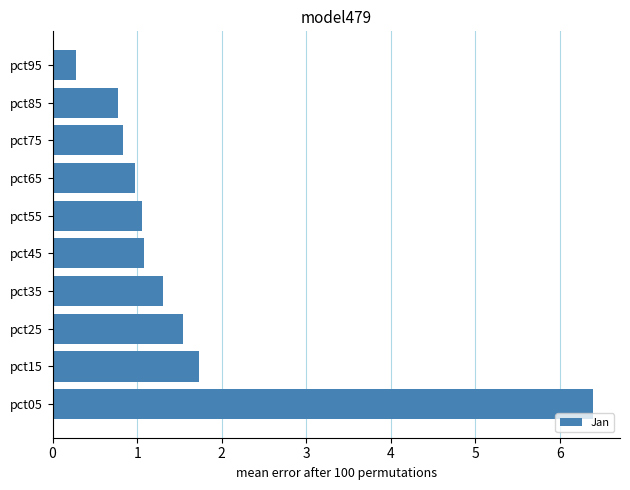

What is the sum of all values?

16.0